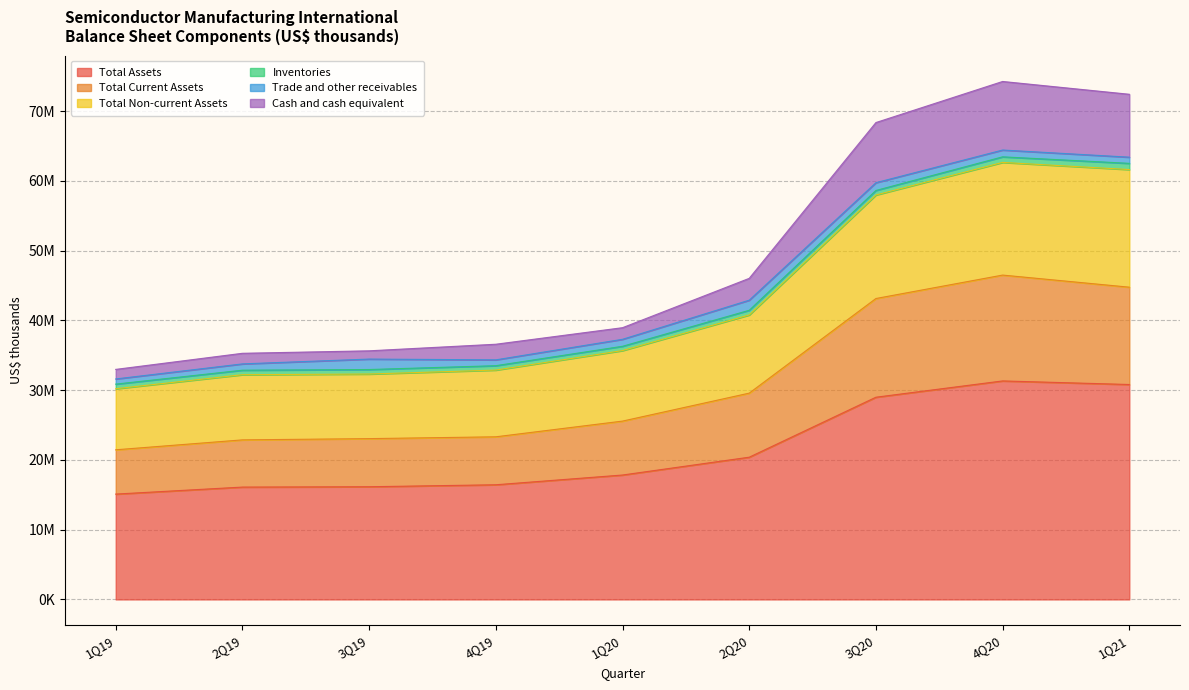

Where is the first local maximum for Total Assets?

4Q20